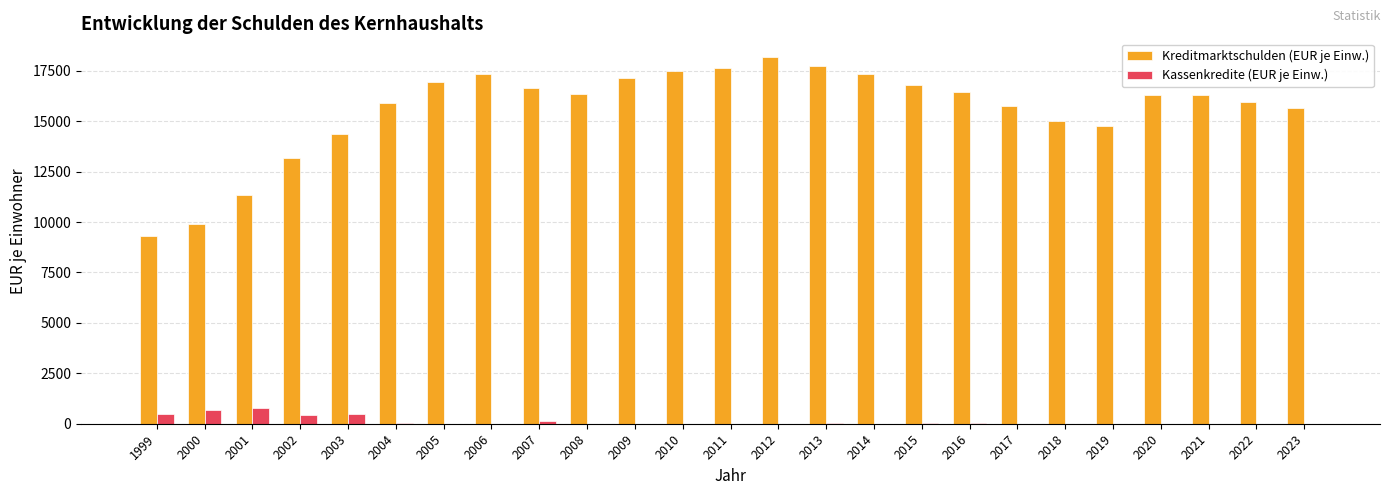

How many categories are shown in the chart?

25